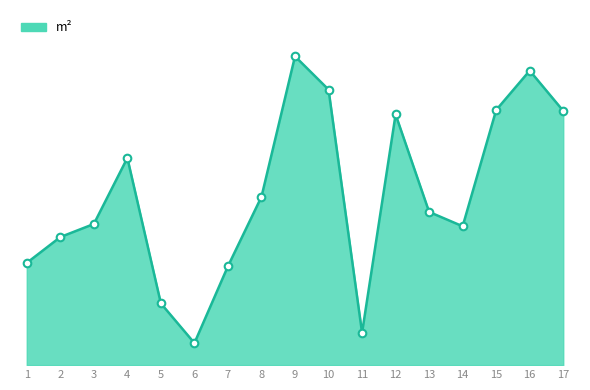

What is the change in value from 14 to 15?

+0.3